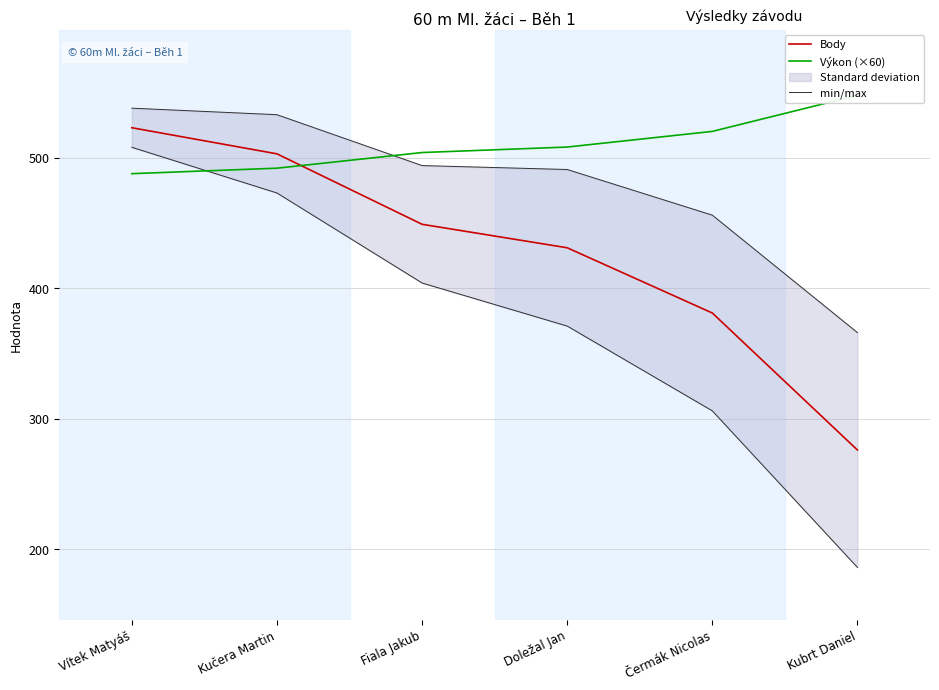

What are all the series names shown in the legend?

Body, Výkon (×60), min/max